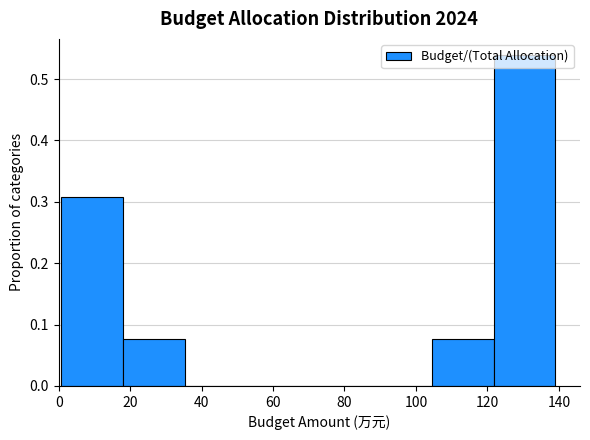

Reading left to right, transcribe this chart: for each bar, give the range it covers on the x-axis and its height. Neither the bar edges nor the heights are printed on the chart, so give them approximately, as read against the axes.

0 to 18: 0.31
18 to 36: 0.08
36 to 52: 0
52 to 70: 0
70 to 88: 0
88 to 104: 0
104 to 122: 0.08
122 to 140: 0.54